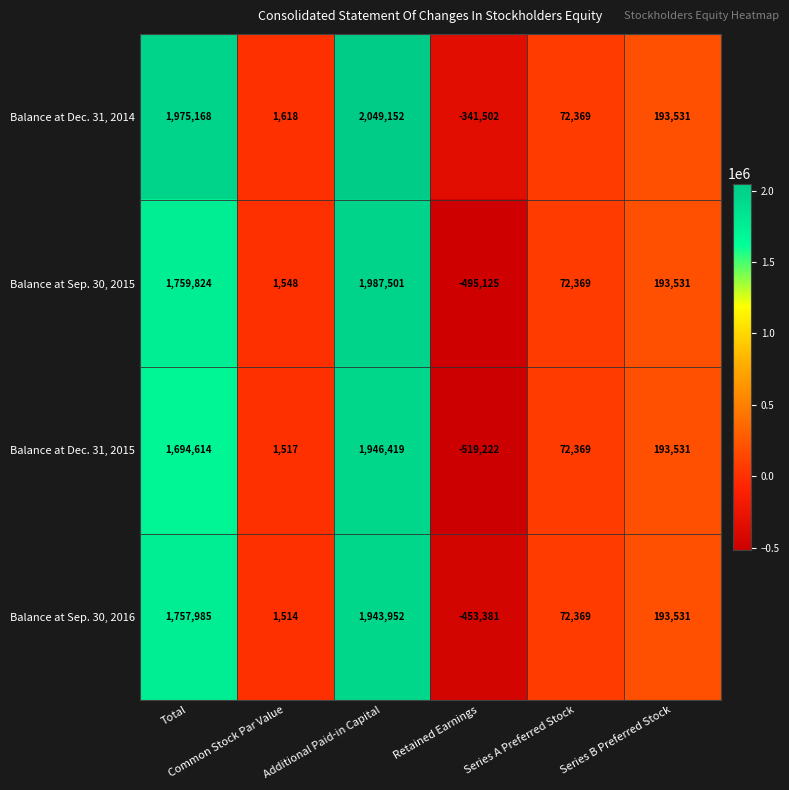

What is the difference between the highest and lowest values at Total?

280554